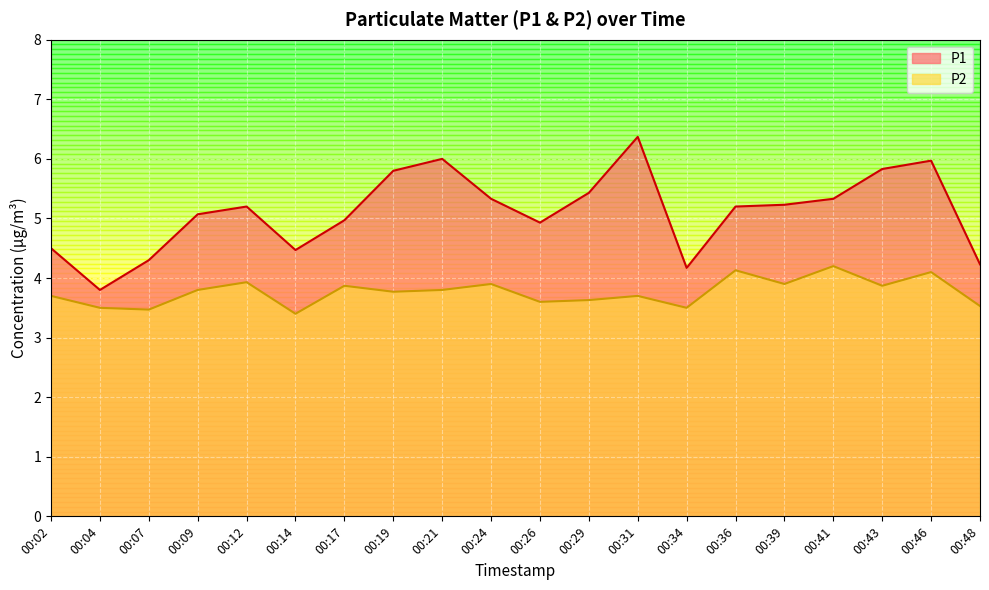

List the series in order of their peak value, highest first.

P1, P2